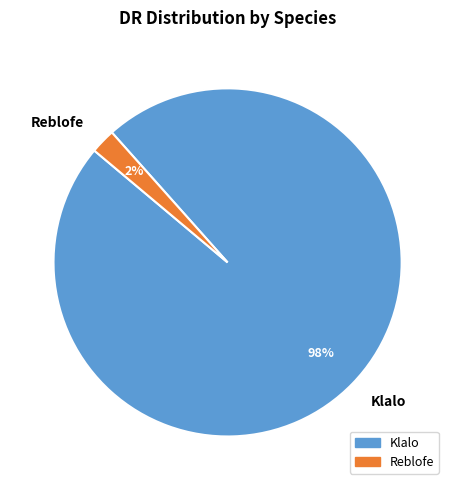

Which has a higher value, Klalo or Reblofe?

Klalo